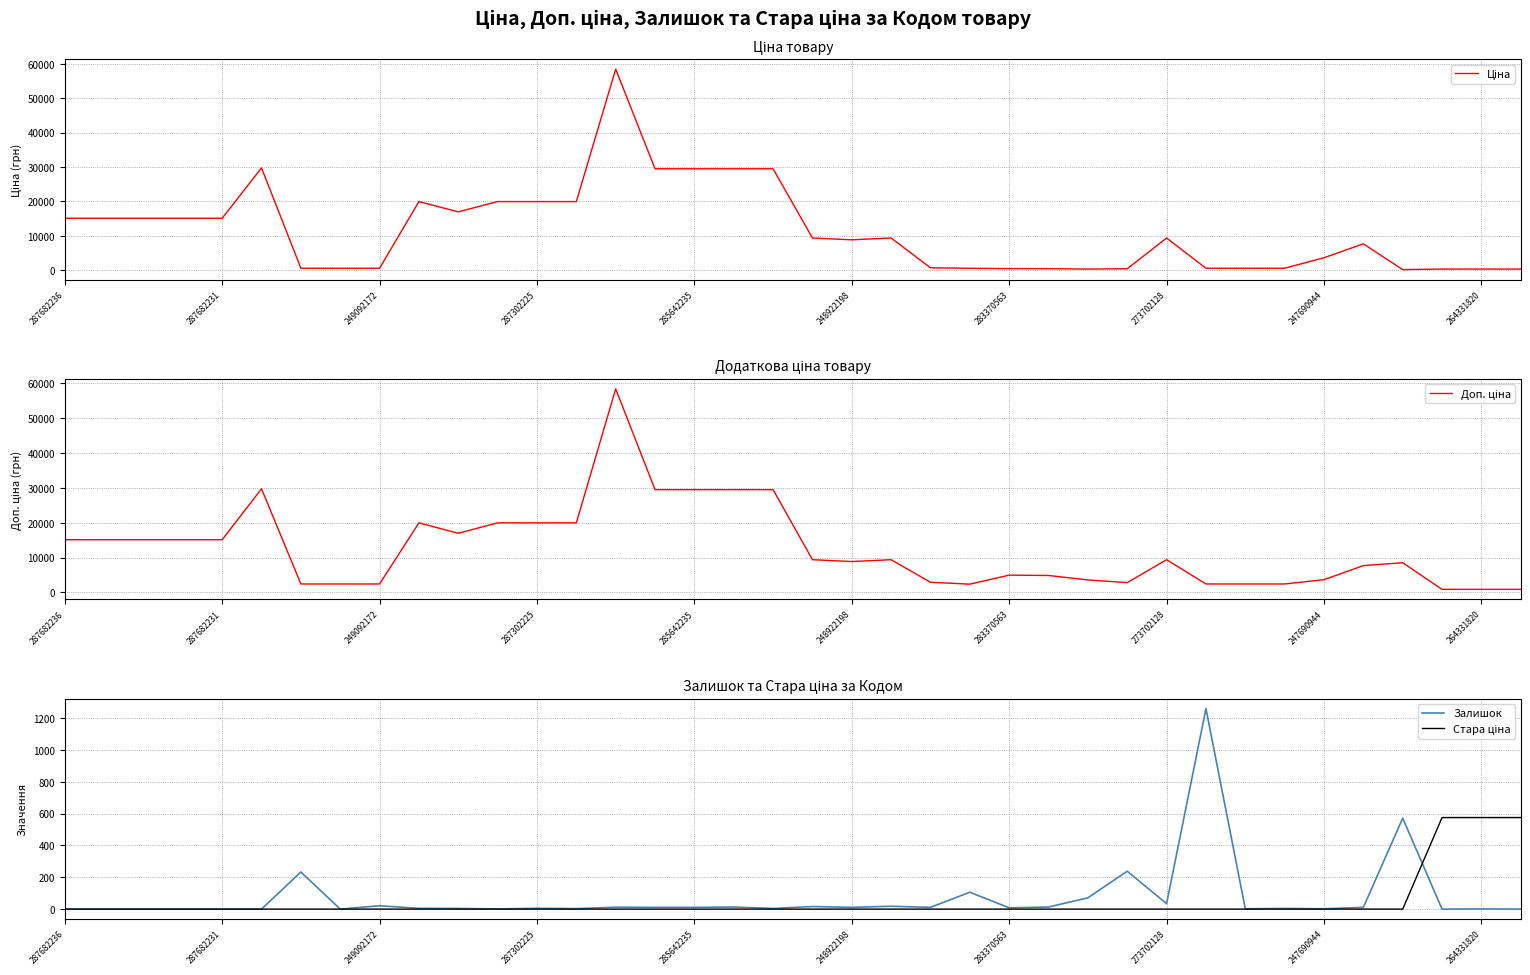

What are all the series names shown in the legend?

Ціна, Доп. ціна, Залишок, Стара ціна